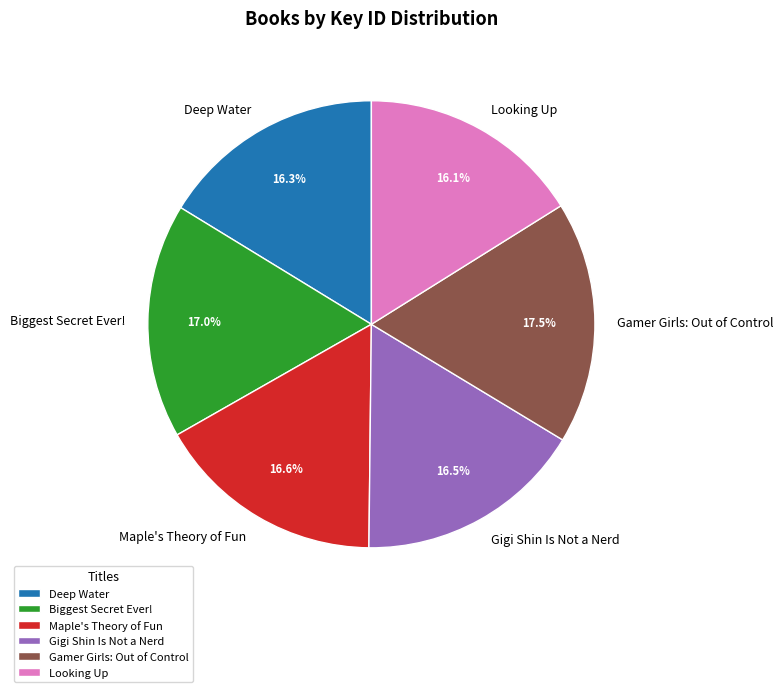

What is the ratio of the value at Deep Water to the value at Maple's Theory of Fun?

1.0